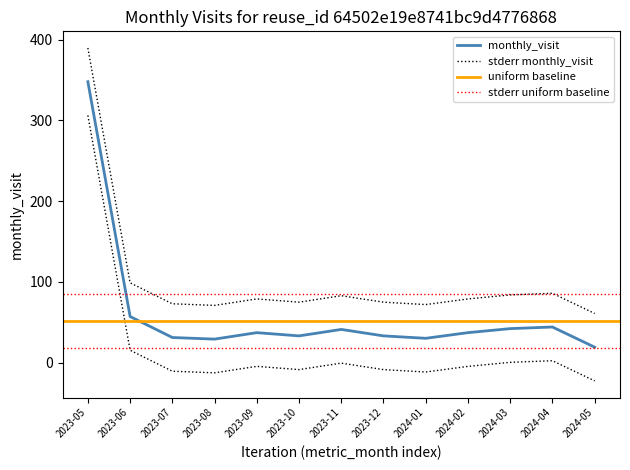

At which label is the value closest to 183?

2023-06